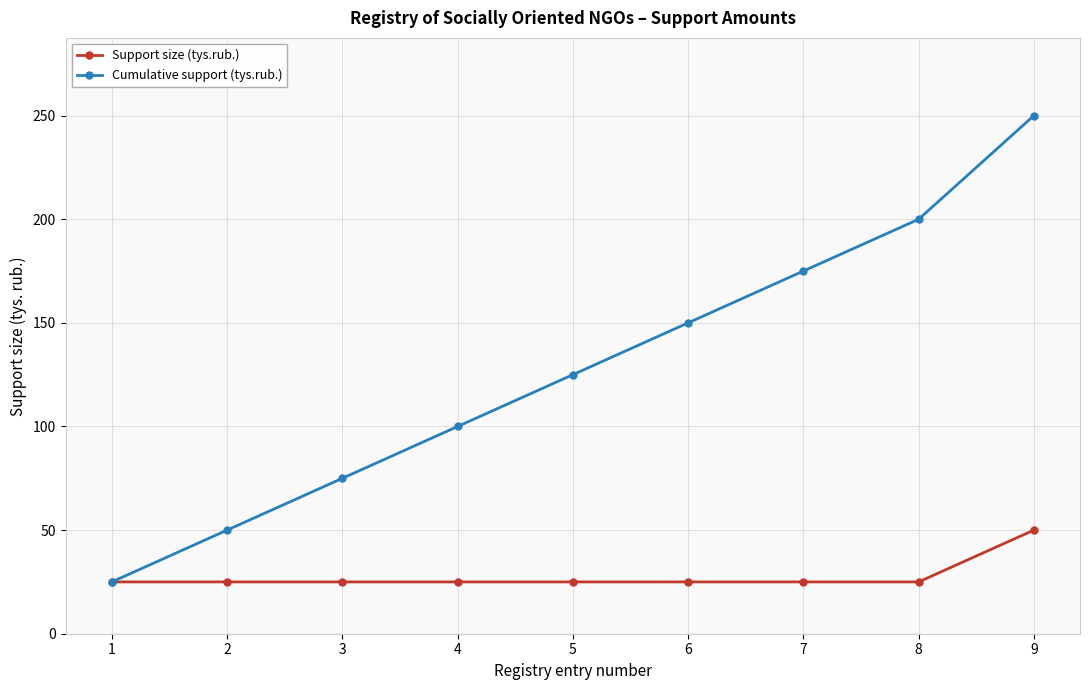

At which category is the sum across all series the highest?

9